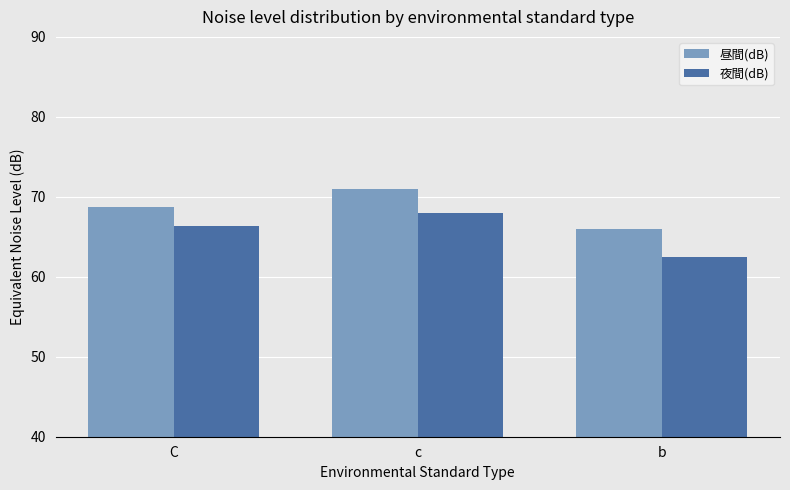

What is the label of the 2nd bar from the left?

c